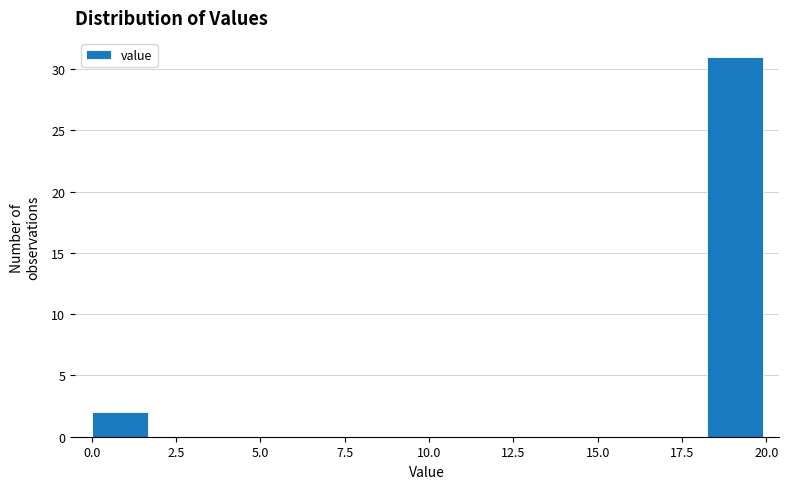

Around what value on the x-axis is the tallest bar? Give the approximate position of its centre, as read against the axis.

19.0